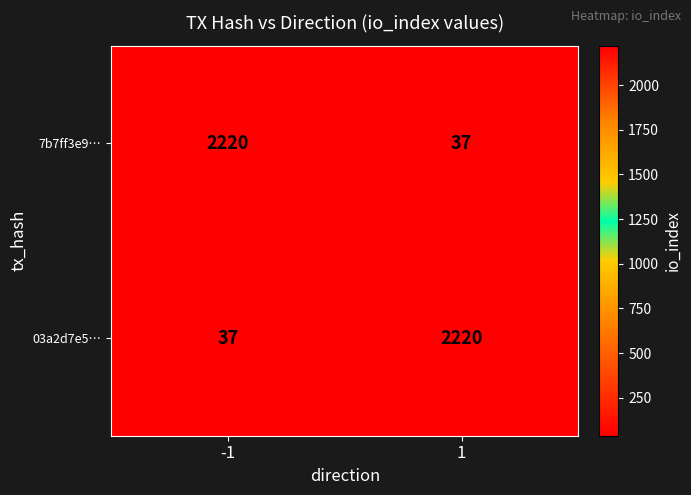

What is the lowest value of the 7b7ff3e9… series?

37